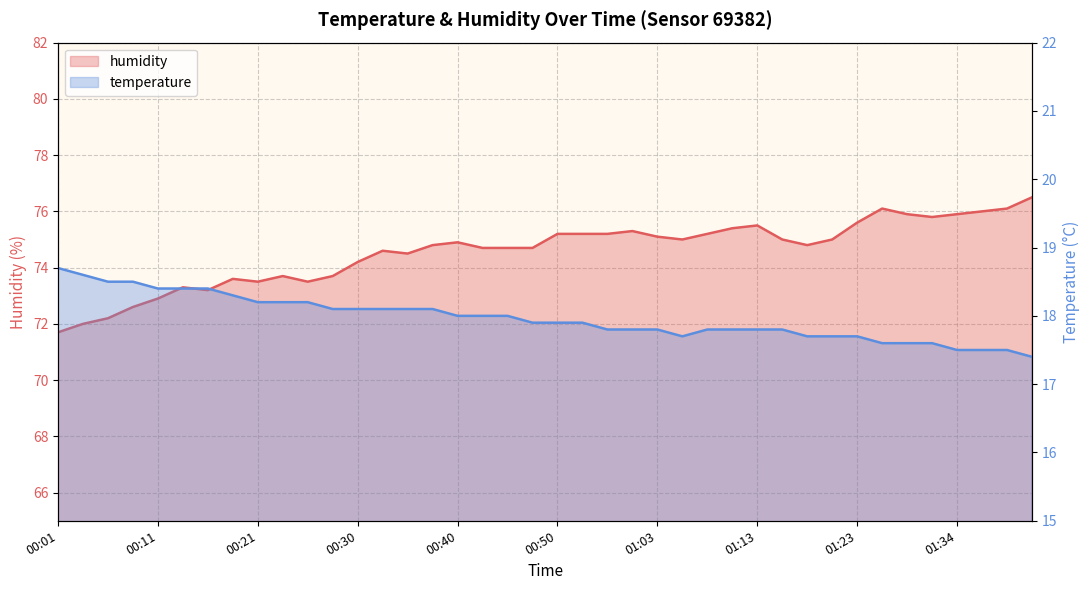

What is the value of the humidity point at the 19th from the left?

74.7